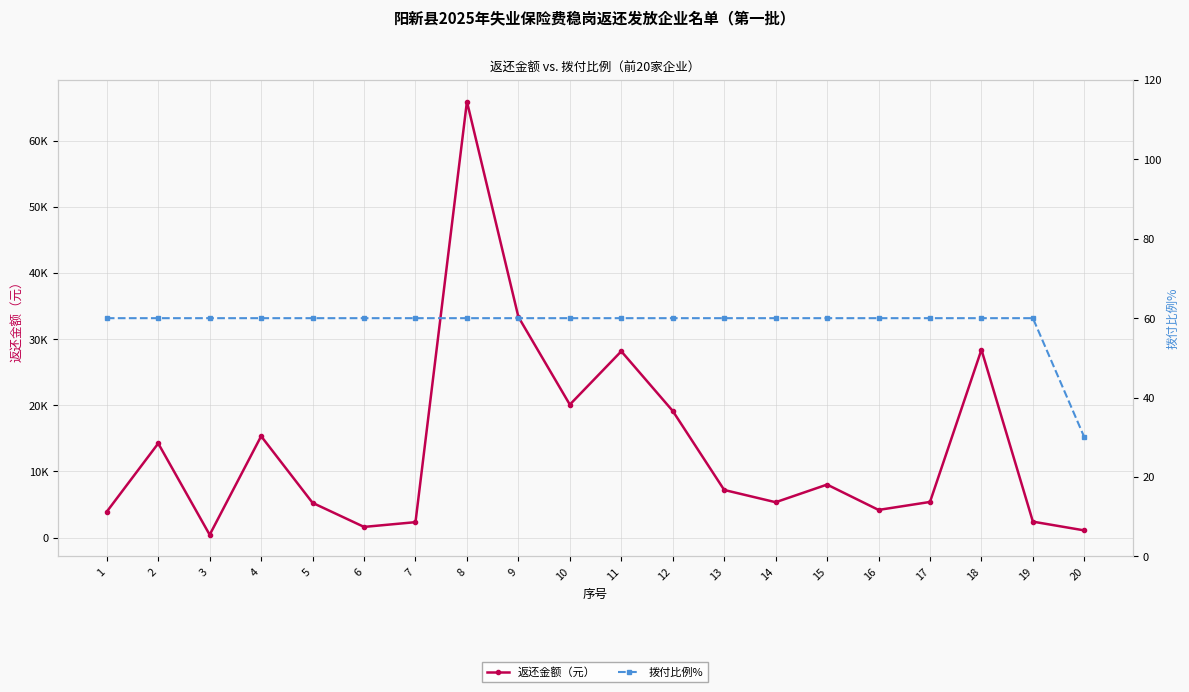

What are all the series names shown in the legend?

返还金额（元）, 拨付比例%